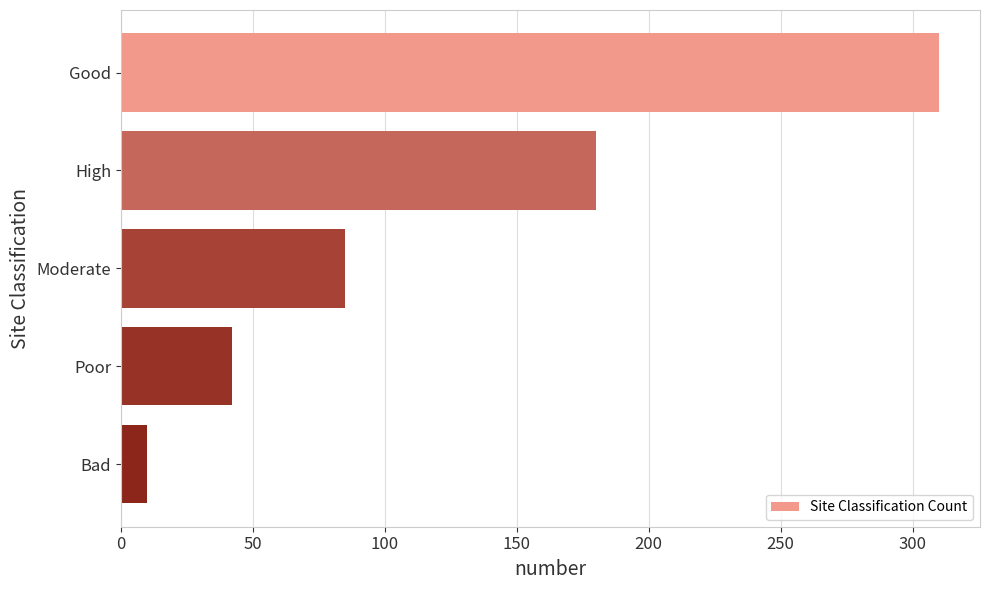

What is the maximum value shown in the chart?

310